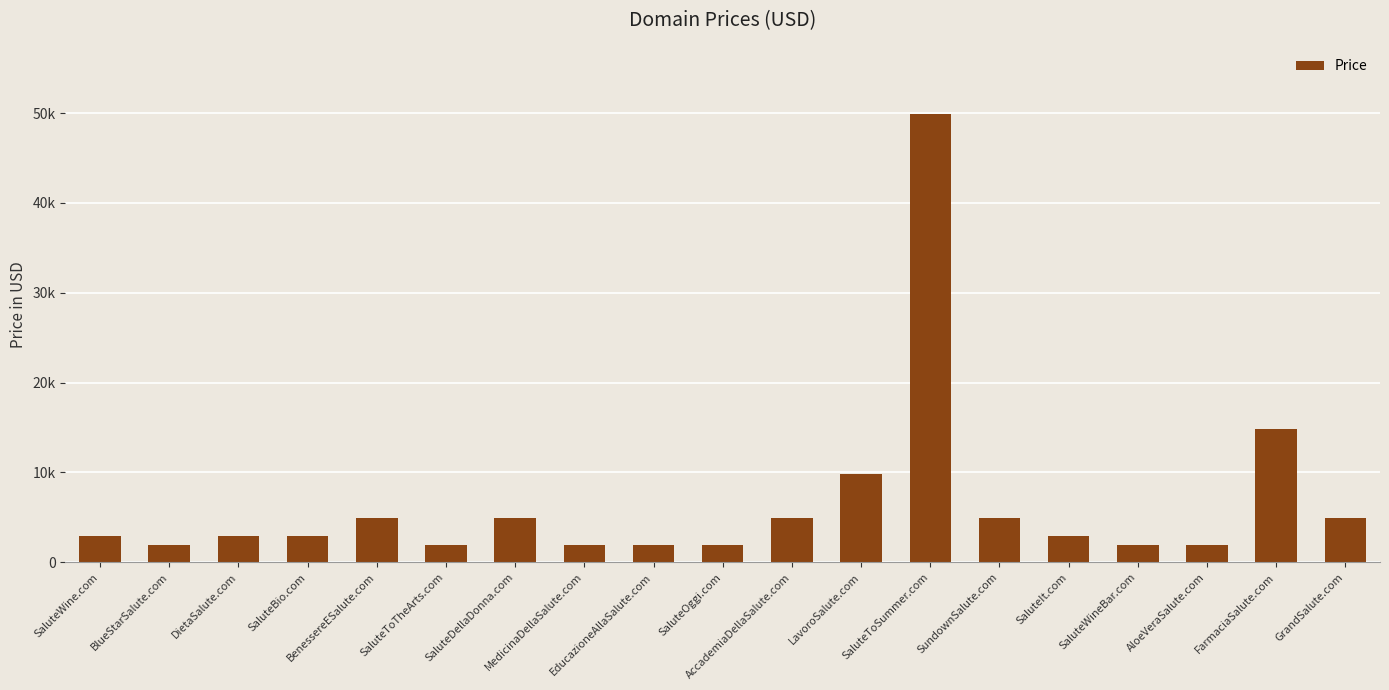

What is the label of the 15th bar from the left?

SaluteIt.com